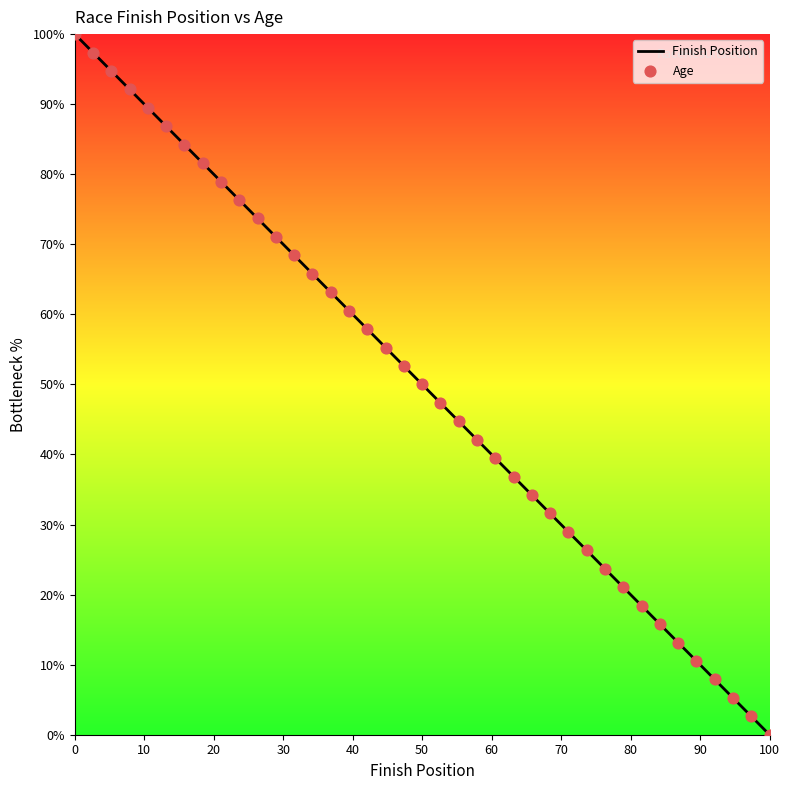

Which has a higher value, 26 or 16?

16